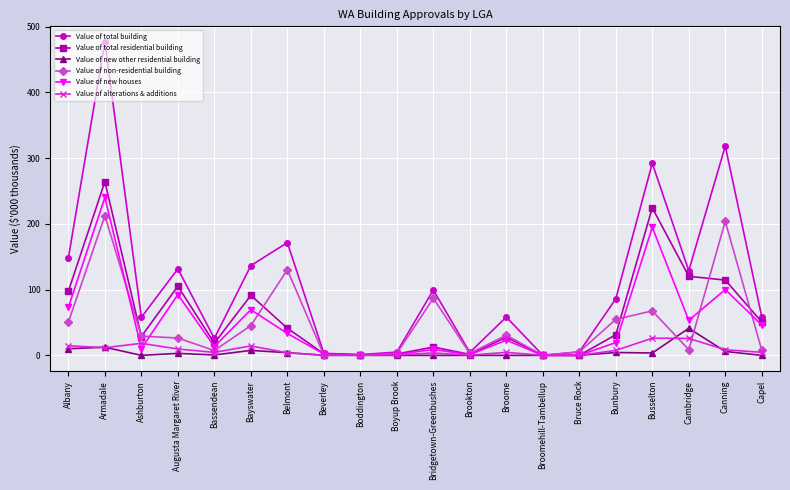

At which label does Value of new houses first exceed 23?

Albany